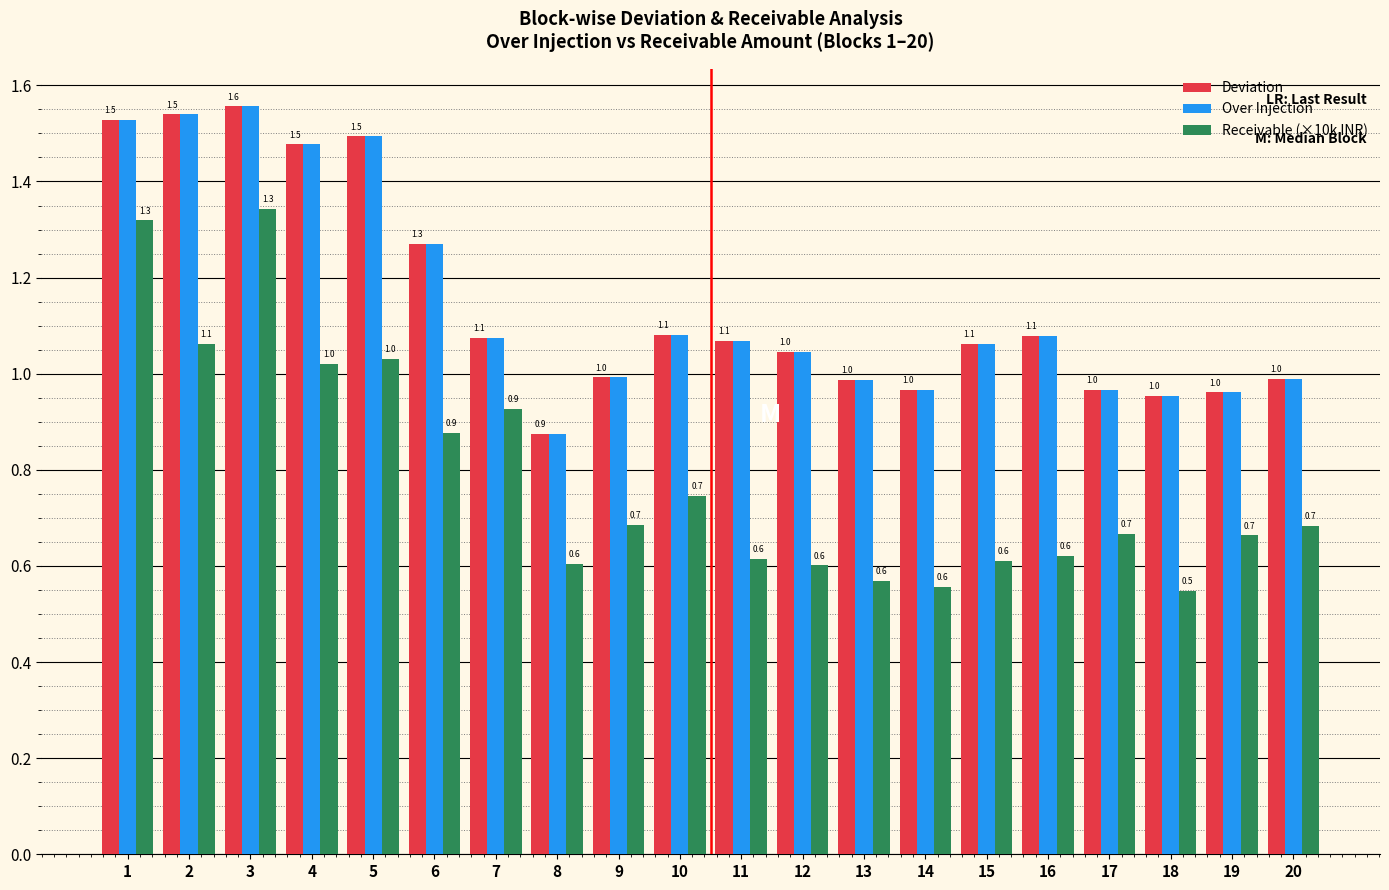

Is it true that Receivable (×10k INR) equals 0.9 at 8?

False